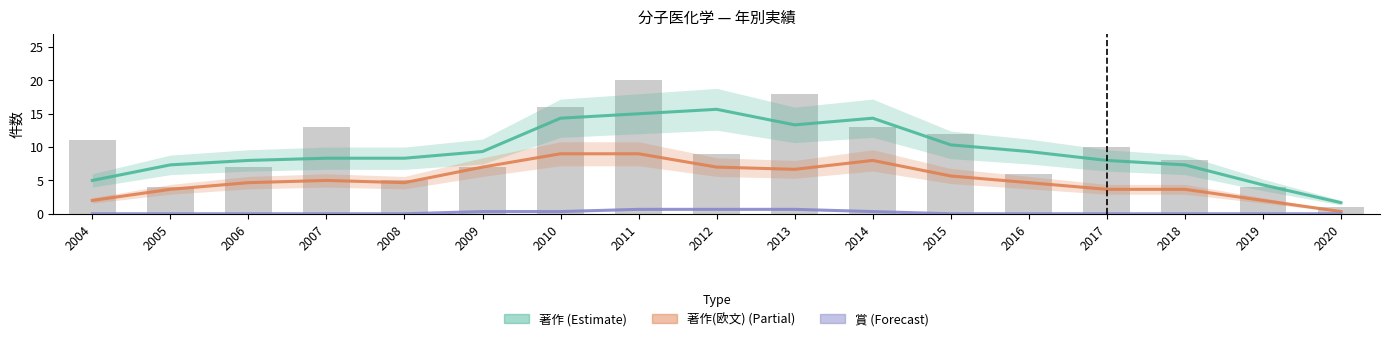

What is the difference between the highest and lowest values at 2018?

7.3